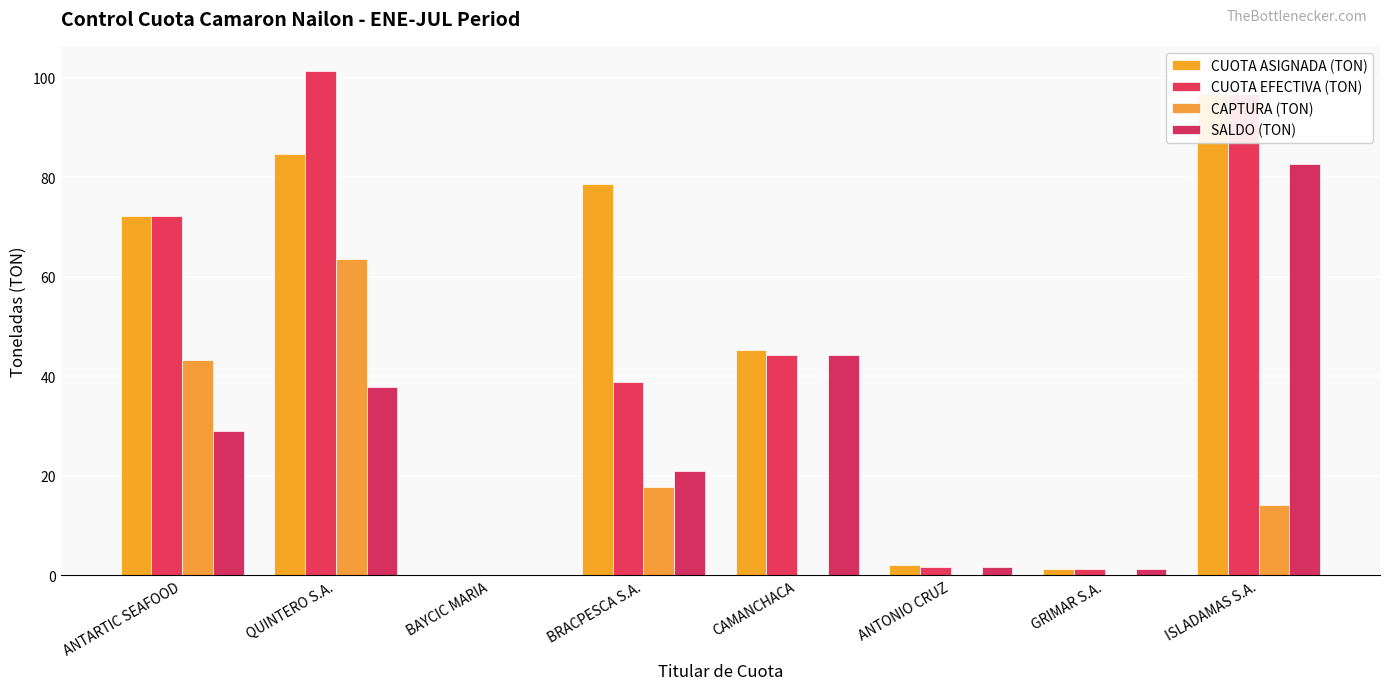

Which label corresponds to the smallest value in the chart?

BAYCIC MARIA